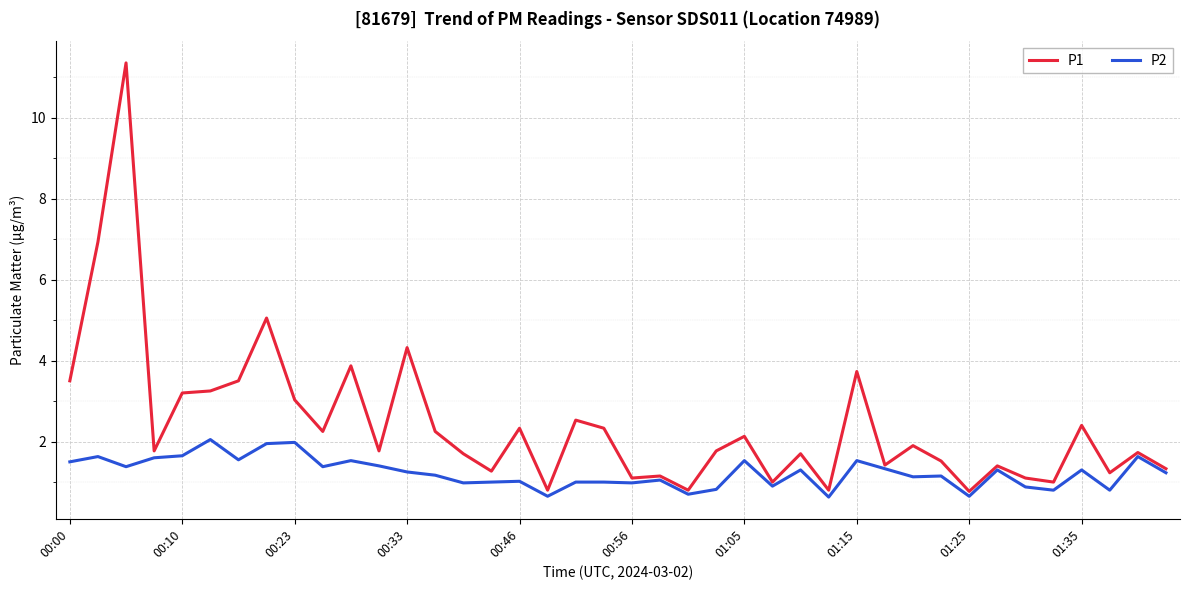

List the series in order of their overall mean, highest first.

P1, P2